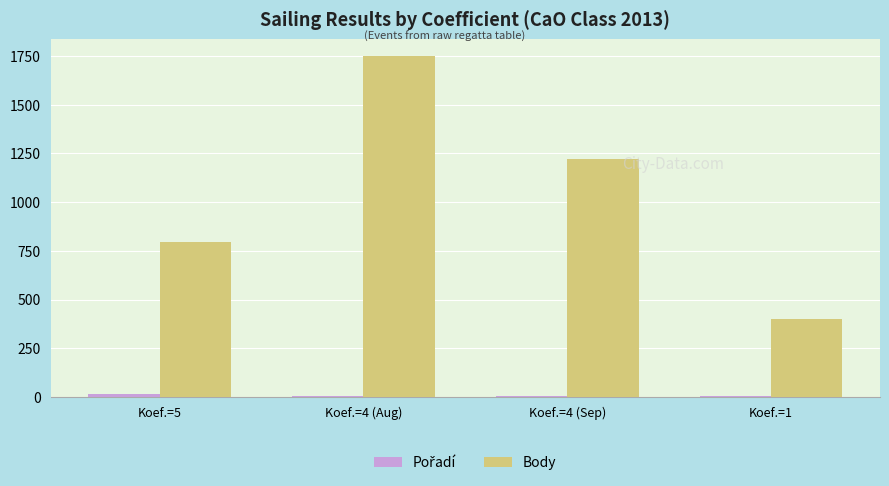

What is the spread (max minus min) of values at Koef.=4 (Aug)?

1741